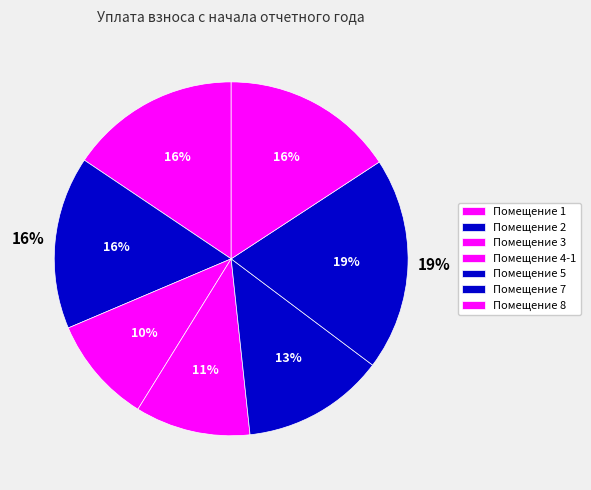

How much of the chart is everything except 6?

100.0%